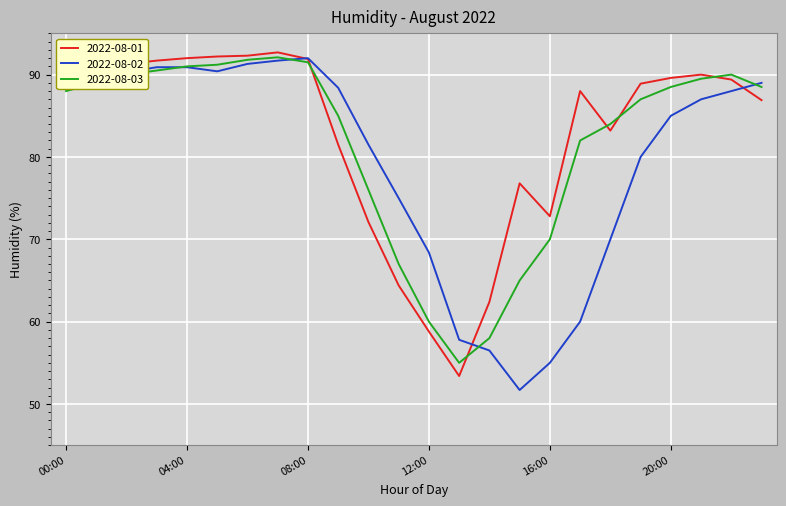

What is the sum of all 2022-08-01 values?

1984.8